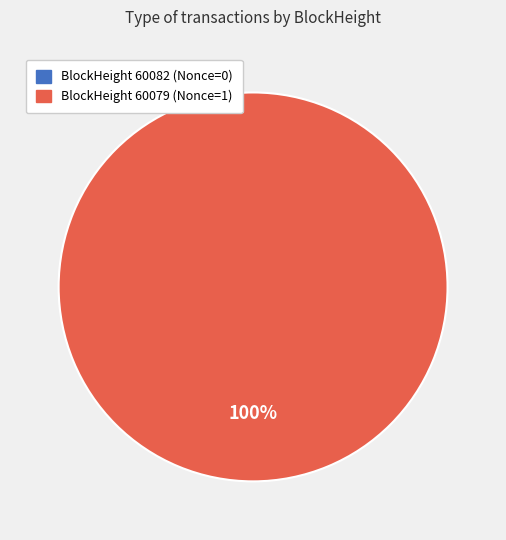

How many segments does this pie chart have?

2